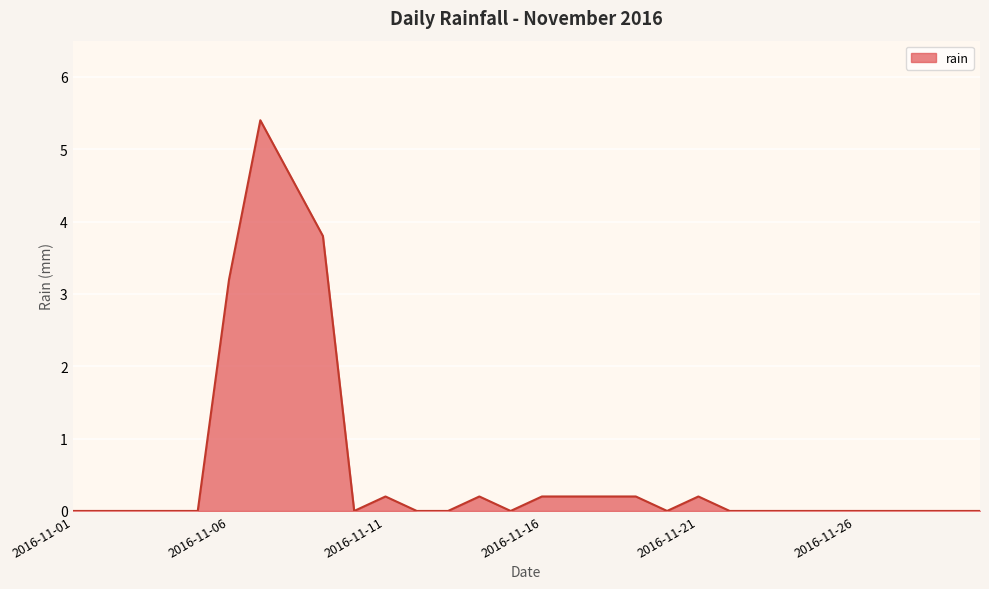

What is the greatest value displayed?

5.4